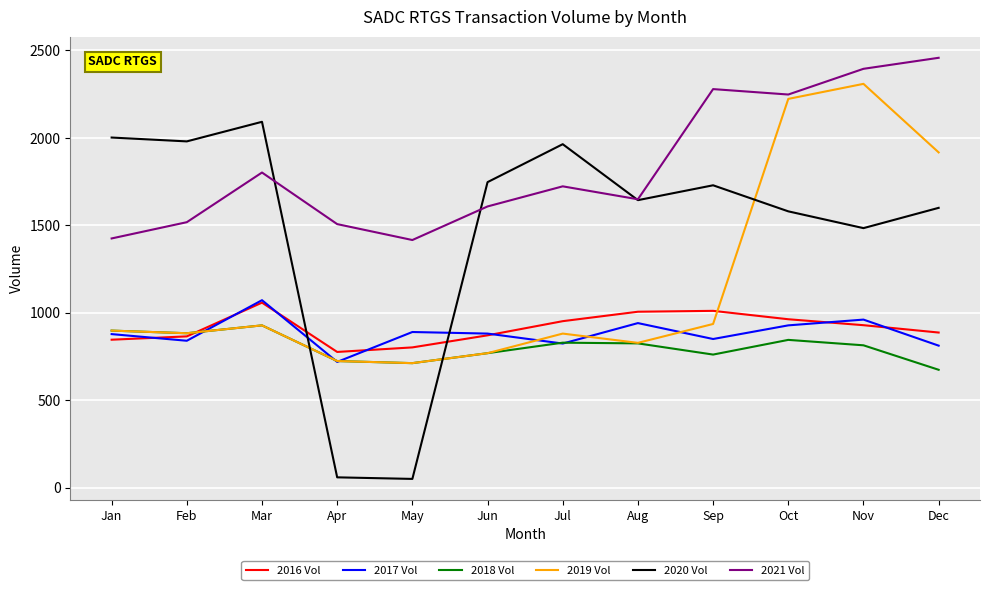

True or false: 2017 Vol has more than 2 points higher than both neighbors.

True